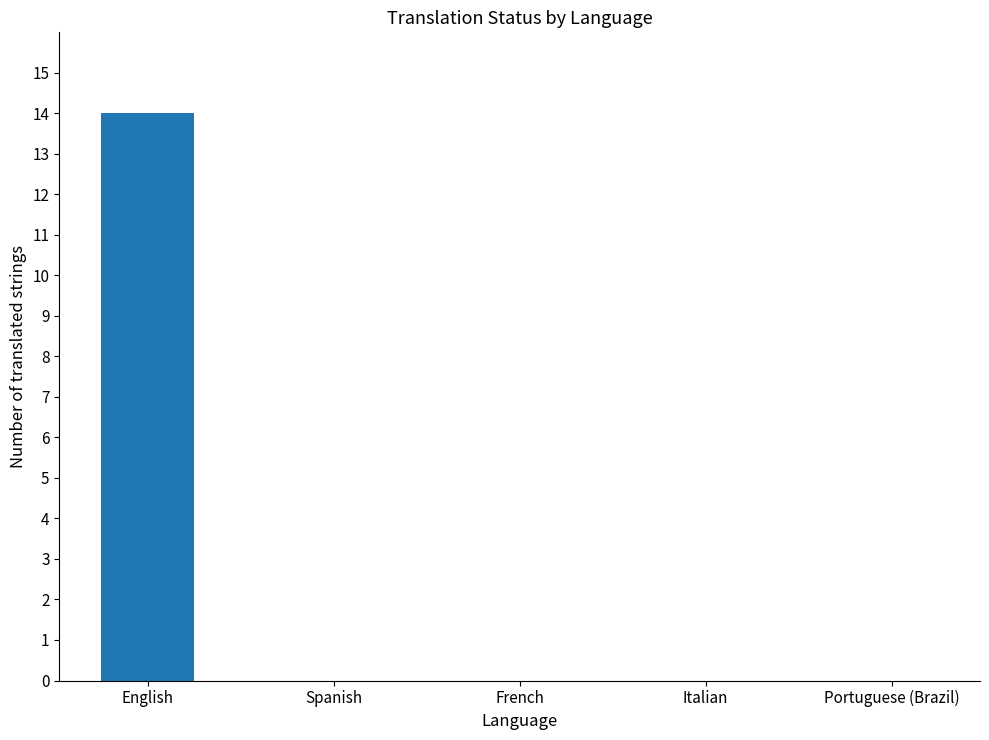

Reading left to right, list all the values displayed in this chart.

English=14	Spanish=0	French=0	Italian=0	Portuguese (Brazil)=0